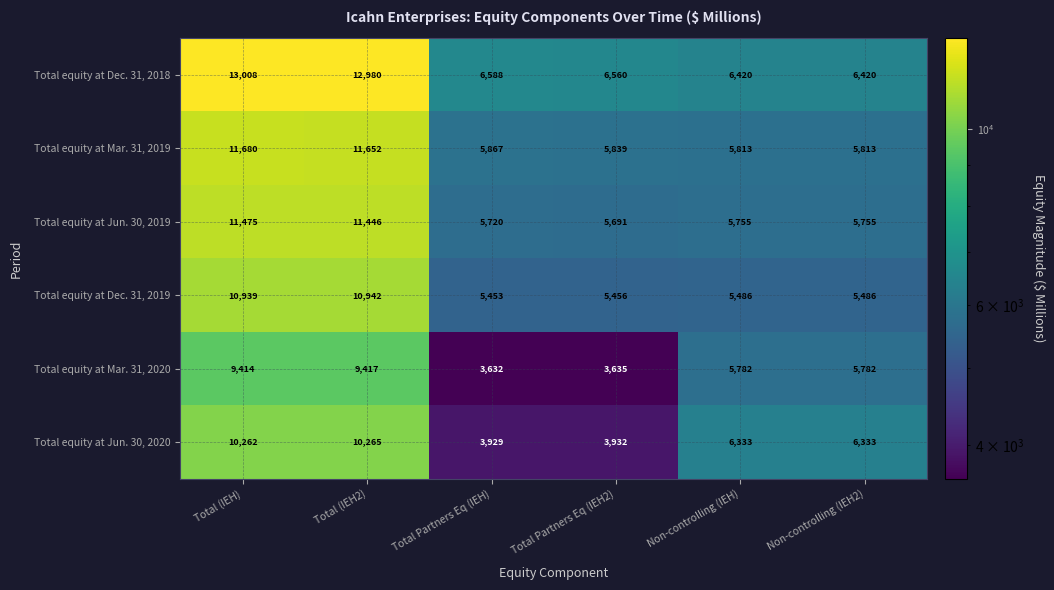

Which label corresponds to the smallest value in the chart?

Total Partners Eq (IEH)